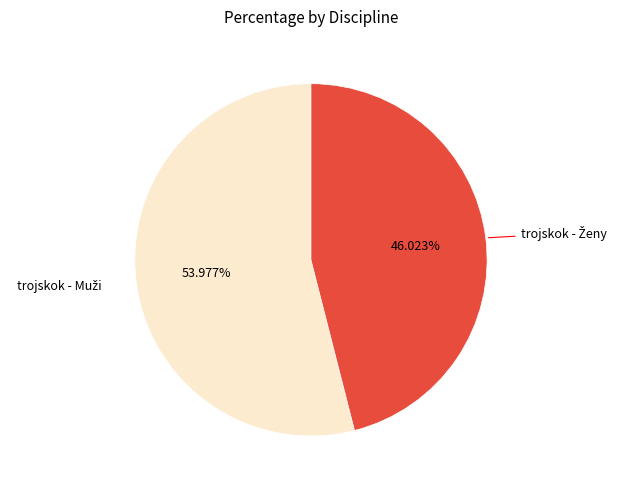

Does any single category account for the majority?

Yes